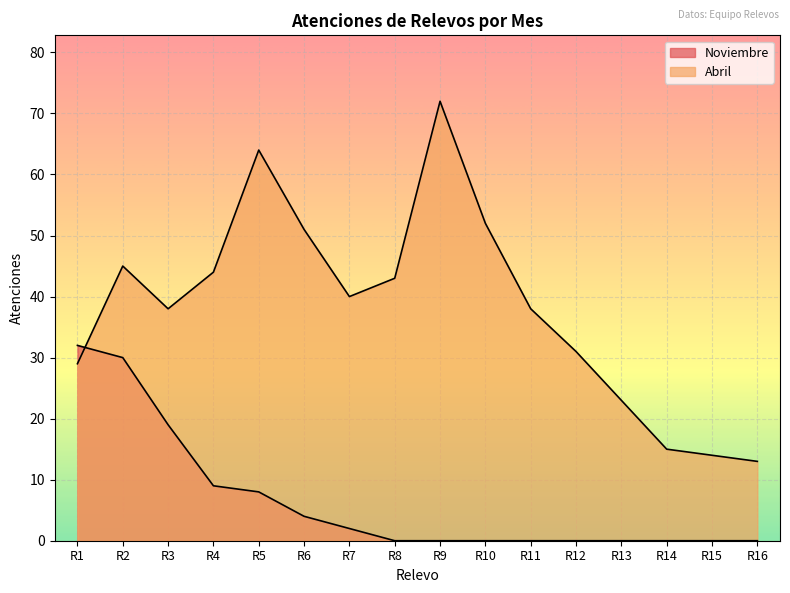

Reading left to right, transcribe all the data shown in this chart.

Noviembre: 32	30	19	9	8	4	2	0	0	0	0	0	0	0	0	0
Abril: 29	45	38	44	64	51	40	43	72	52	38	31	23	15	14	13